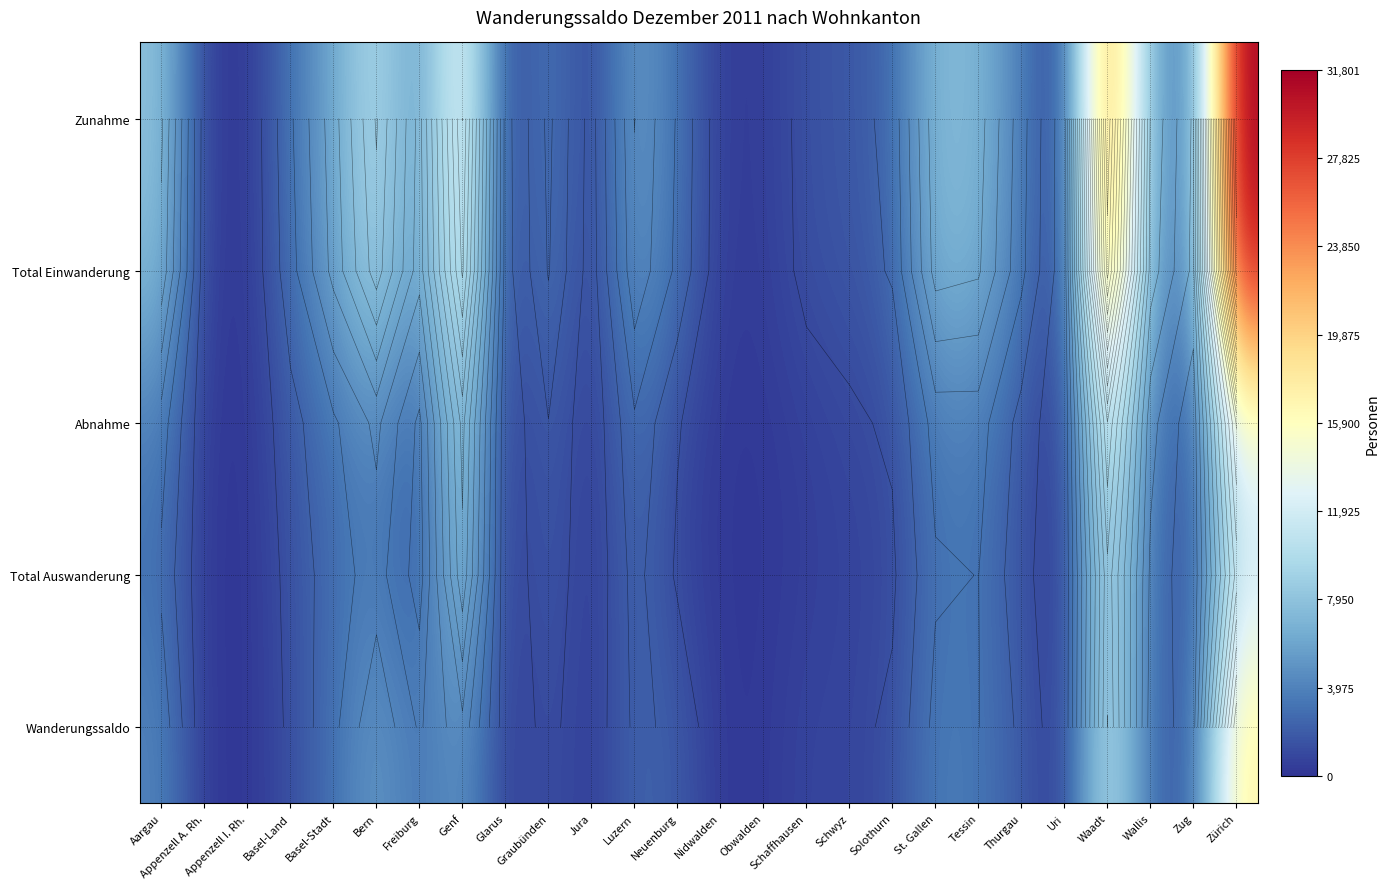

What value does the Total Auswanderung series have at Solothurn, to the nearest 10?

910